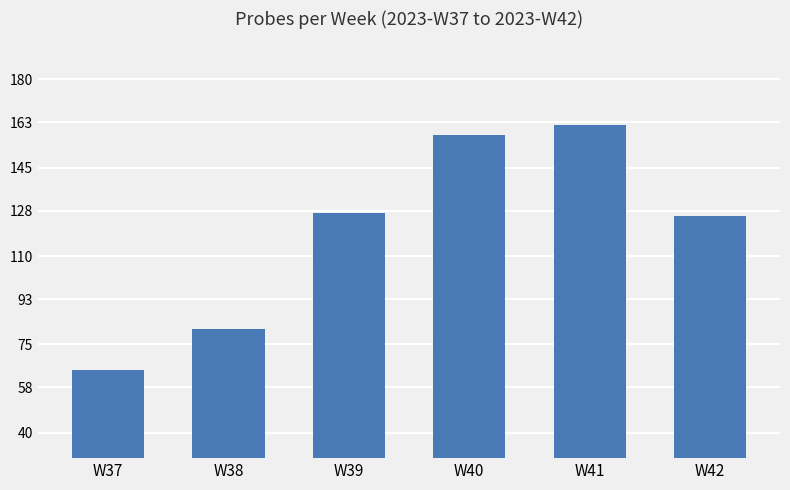

Reading left to right, transcribe all the data shown in this chart.

W37=65	W38=81	W39=127	W40=158	W41=162	W42=126